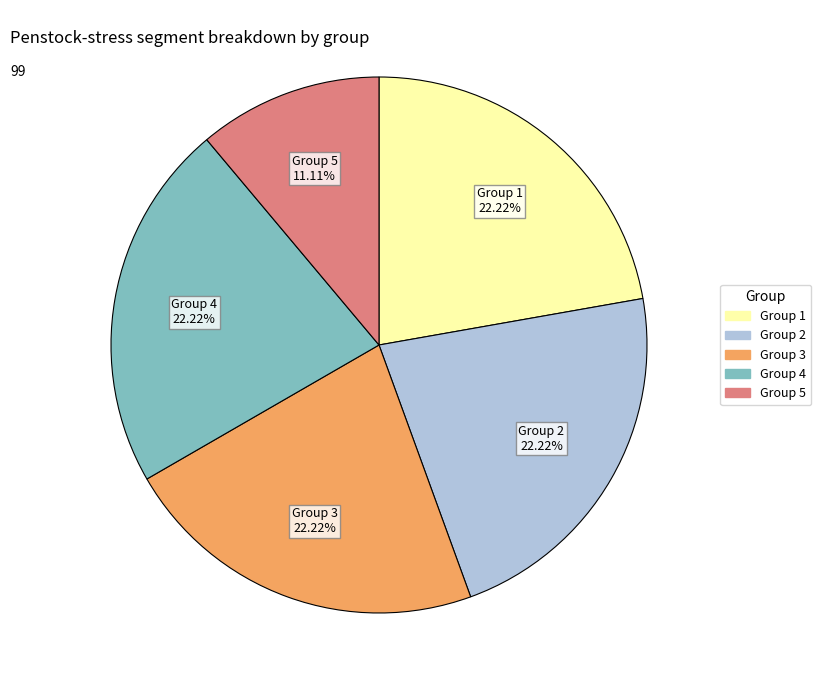

Is there any slice that represents more than half of the pie?

No